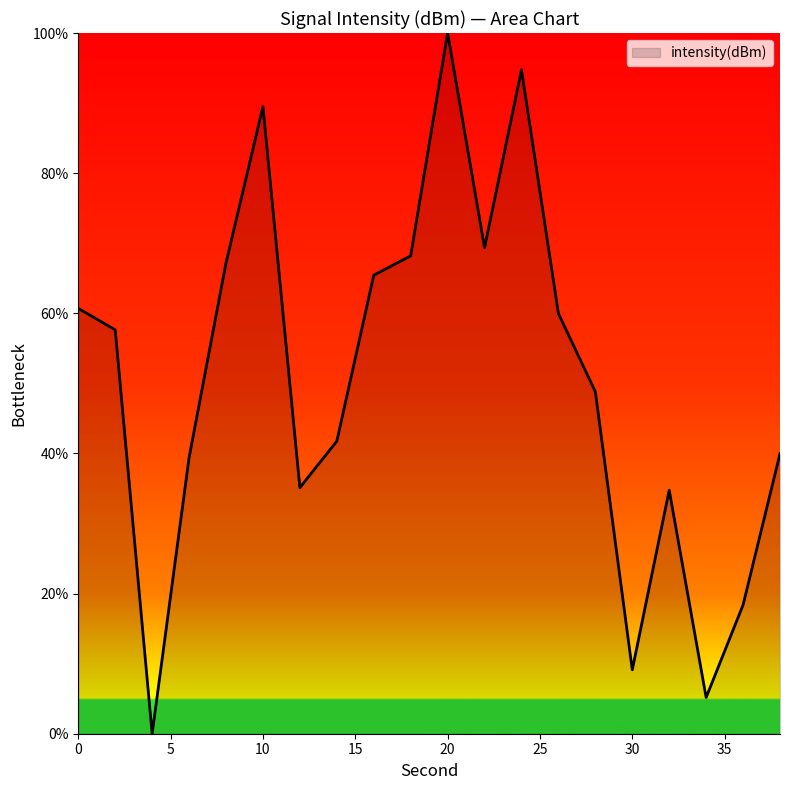

What is the maximum value shown in the chart?

100.0